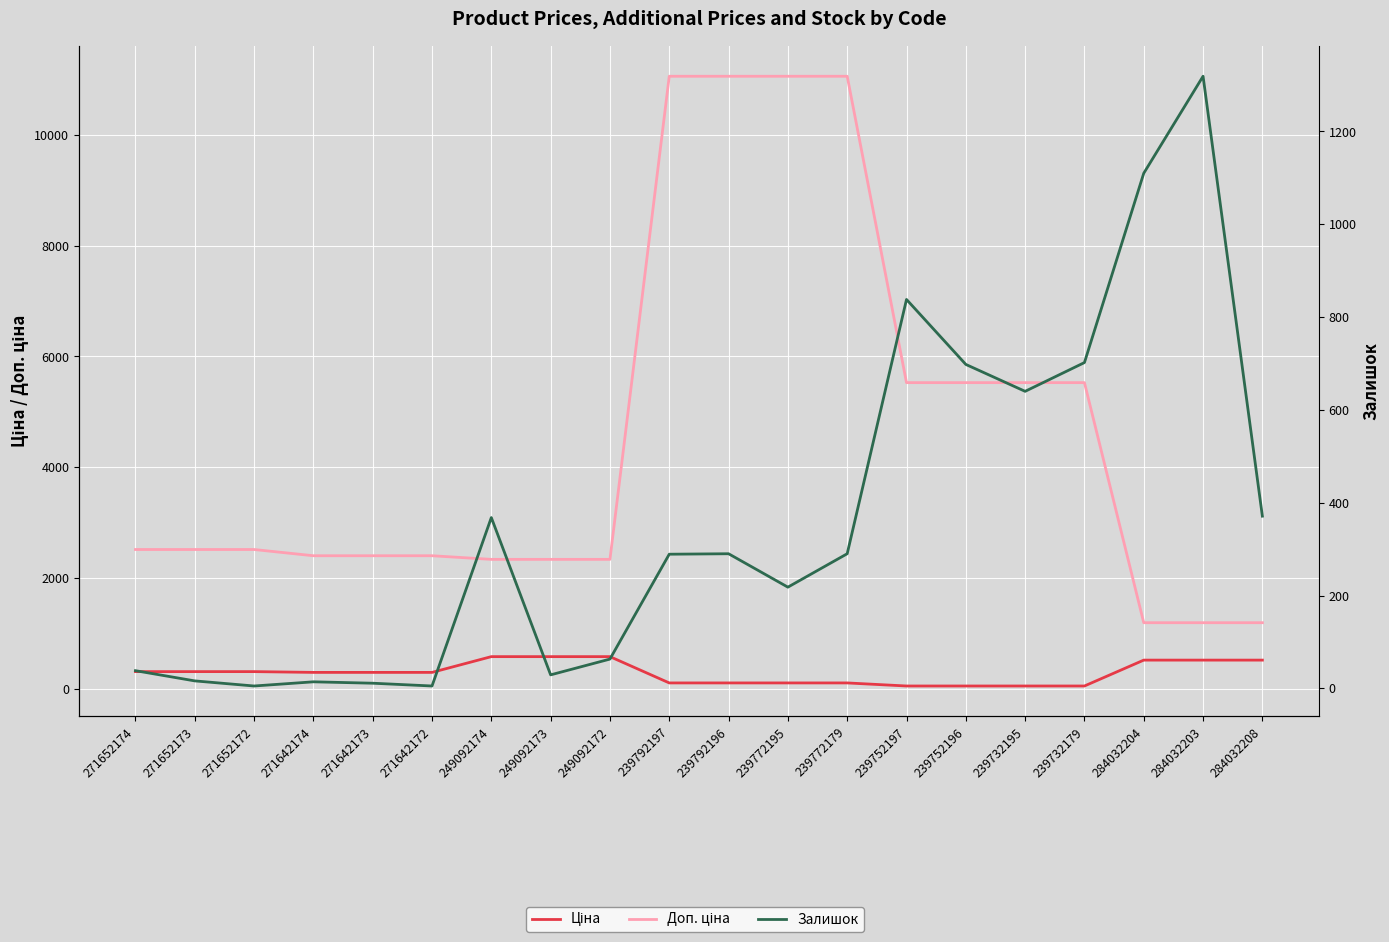

Where is Доп. ціна nearest to the value 6125?

239752197